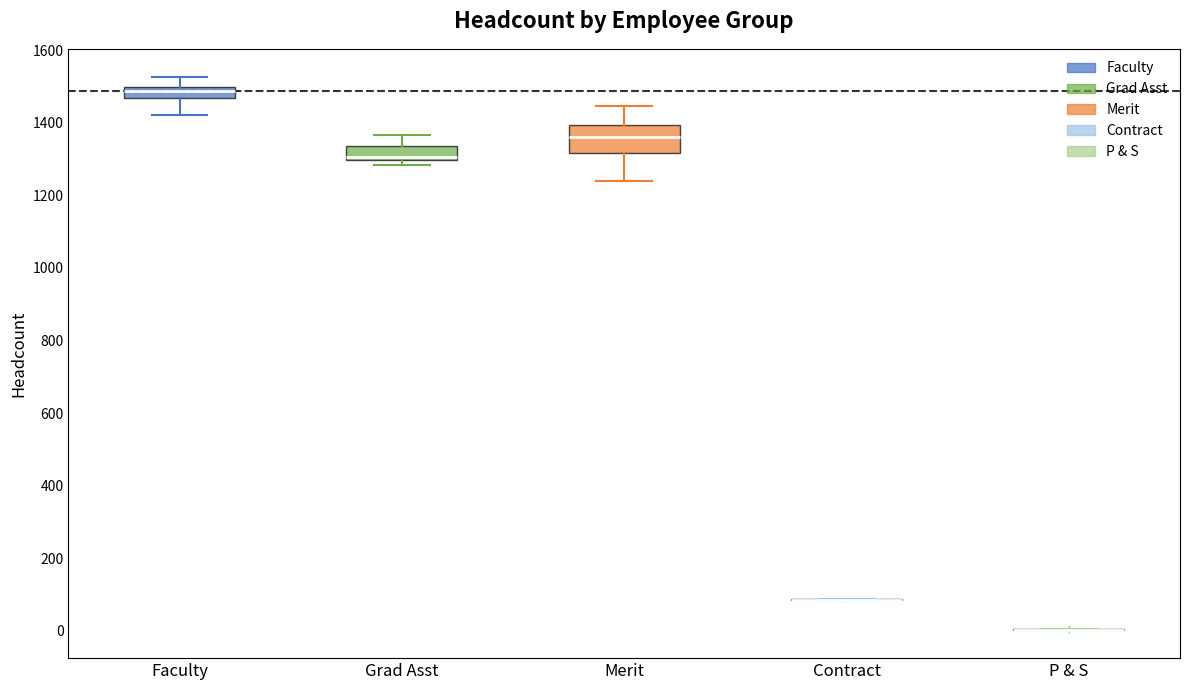

Where is the lower edge of the box for Grad Asst on the y-axis? The values are not printed on the chart, so give them approximately, as read against the axis.

1300